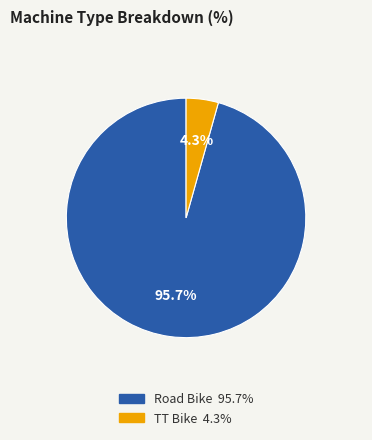

To the nearest percent, what is the difference between the TT Bike and Road Bike slice percentages?

91%